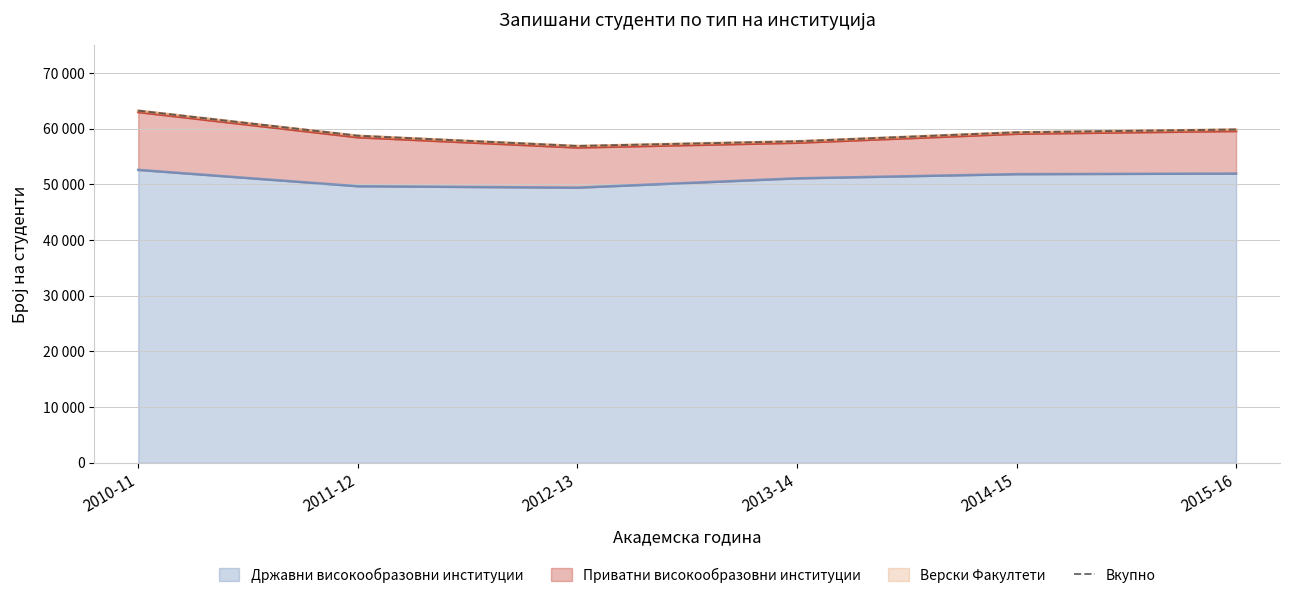

What is the label of the 2nd point from the left?

2011-12